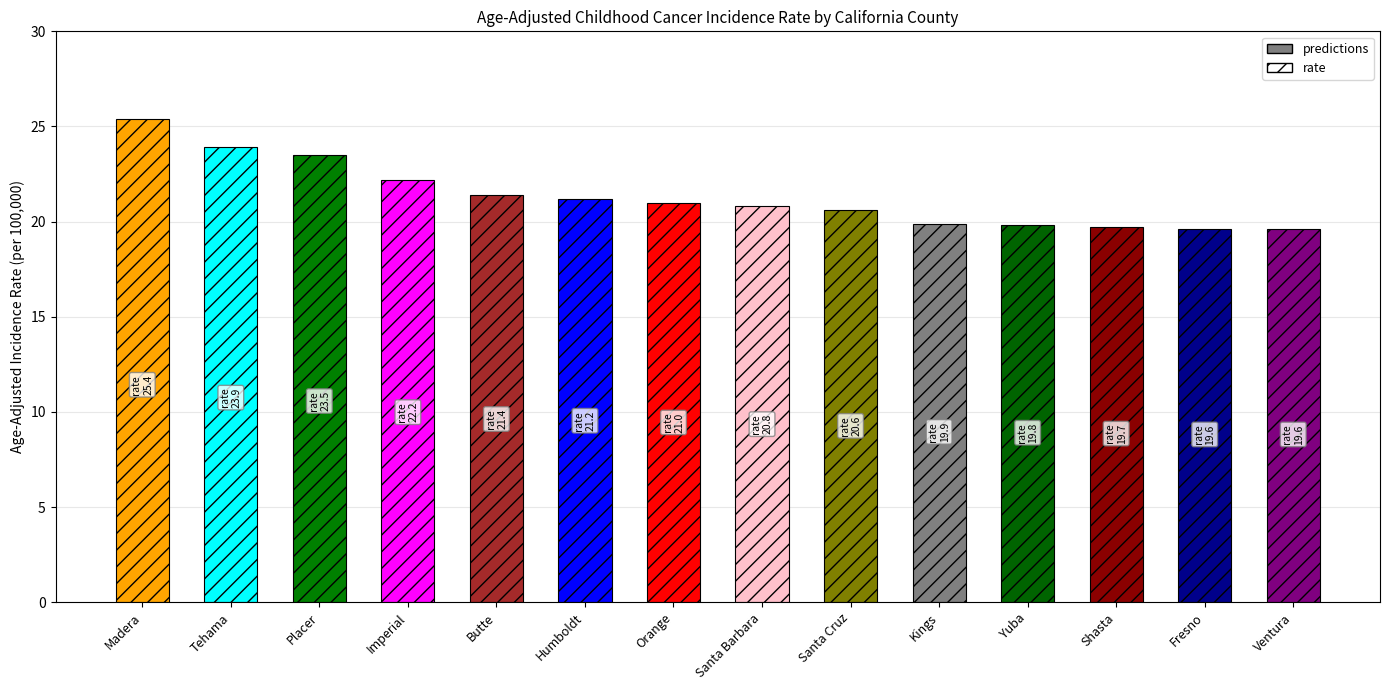

Is it true that the value at Ventura is 19.6?

True